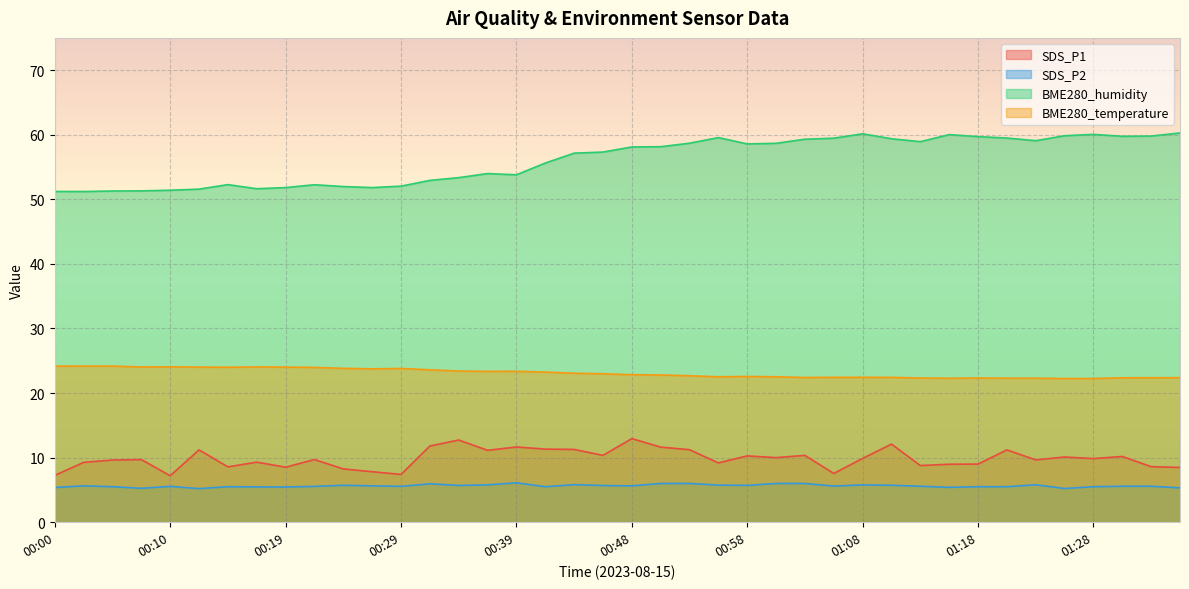

True or false: SDS_P2 and BME280_humidity cross at least once.

False